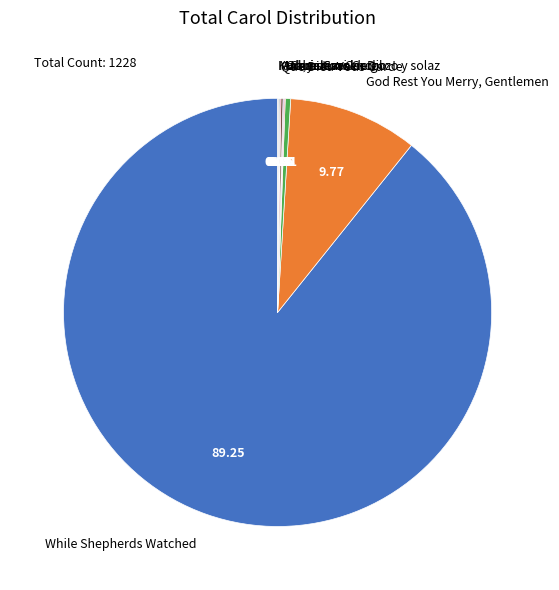

Which category accounts for the majority?

While Shepherds Watched